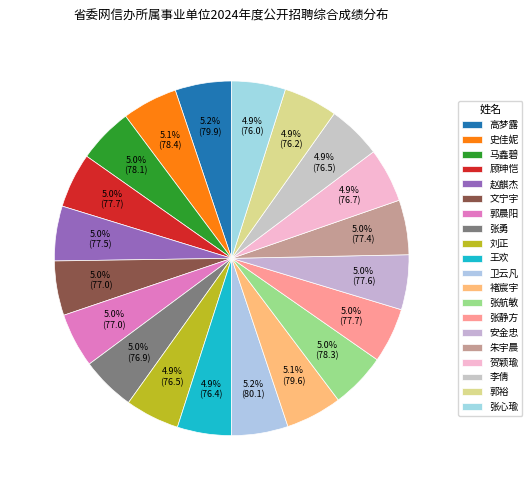

What portion of the pie excludes 褚宸宇?

94.9%